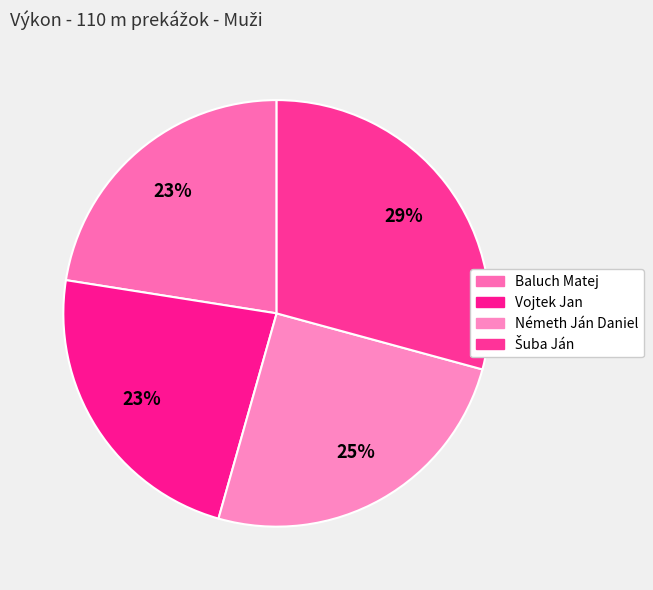

How many segments does this pie chart have?

4